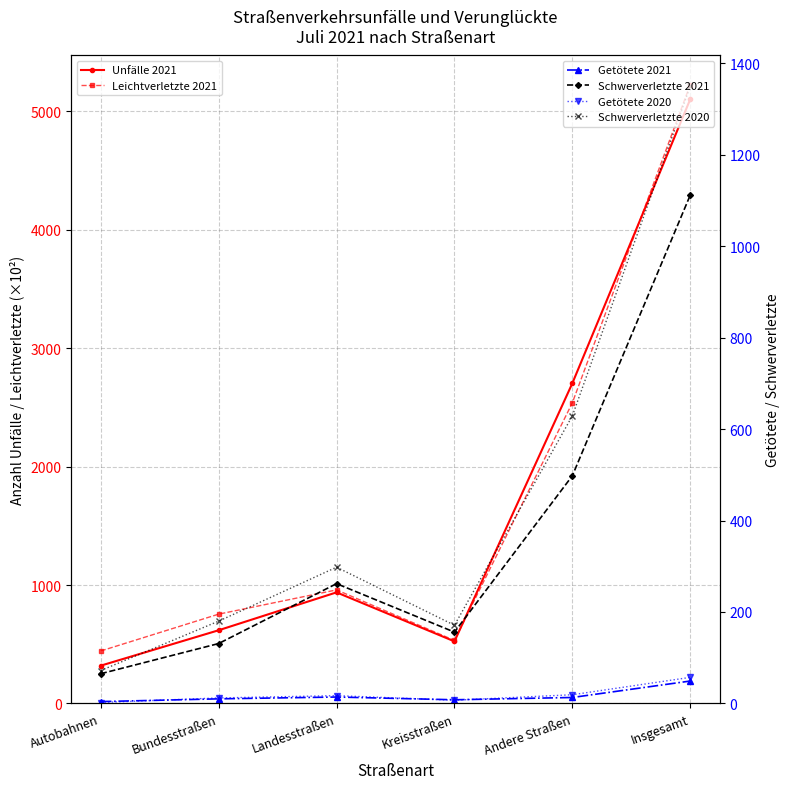

Count the number of categories in the chart.

6